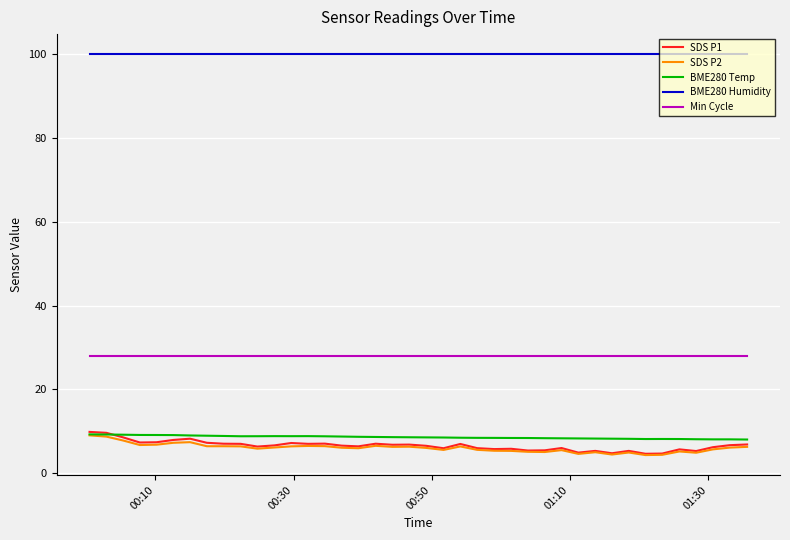

True or false: Min Cycle and BME280 Temp cross at least once.

False